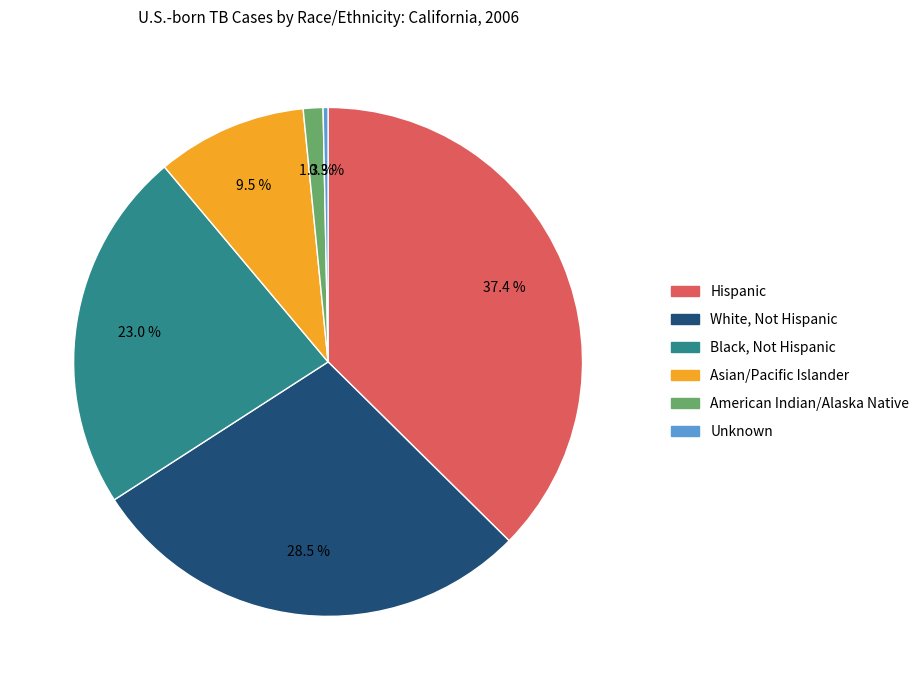

Is there a majority slice in this chart?

No